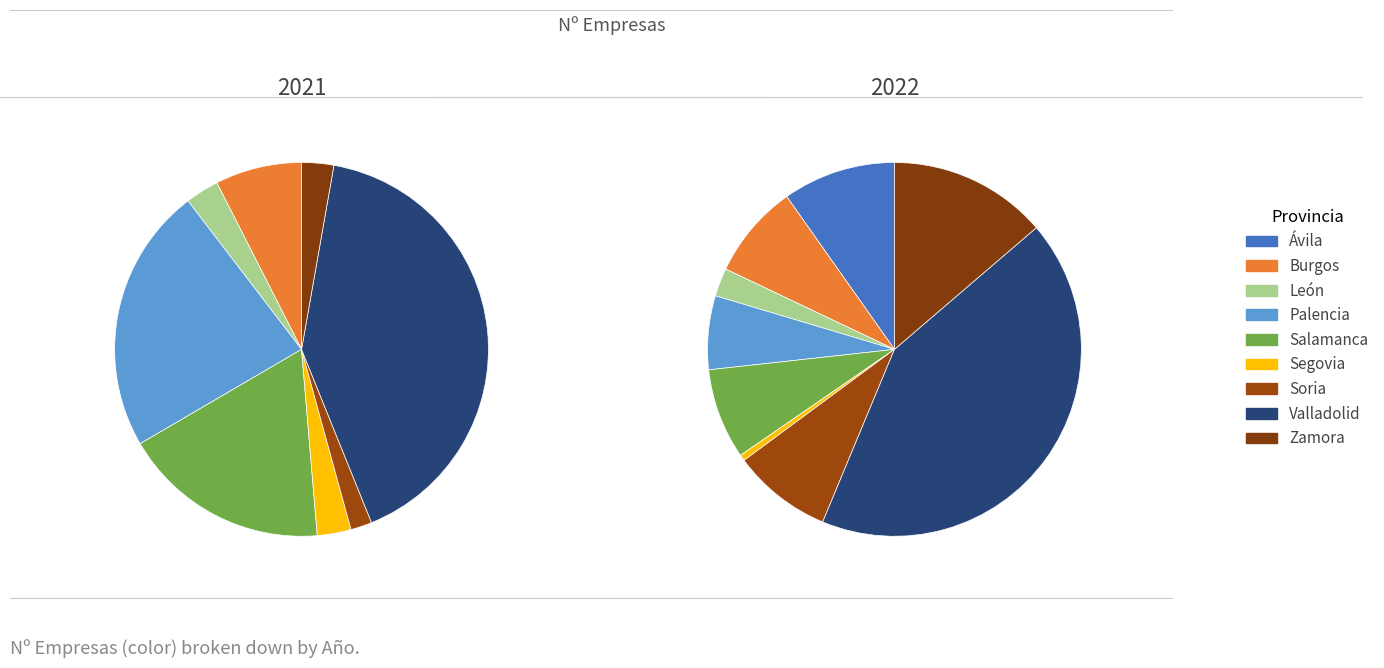

What portion of the pie excludes 7?

58.9%